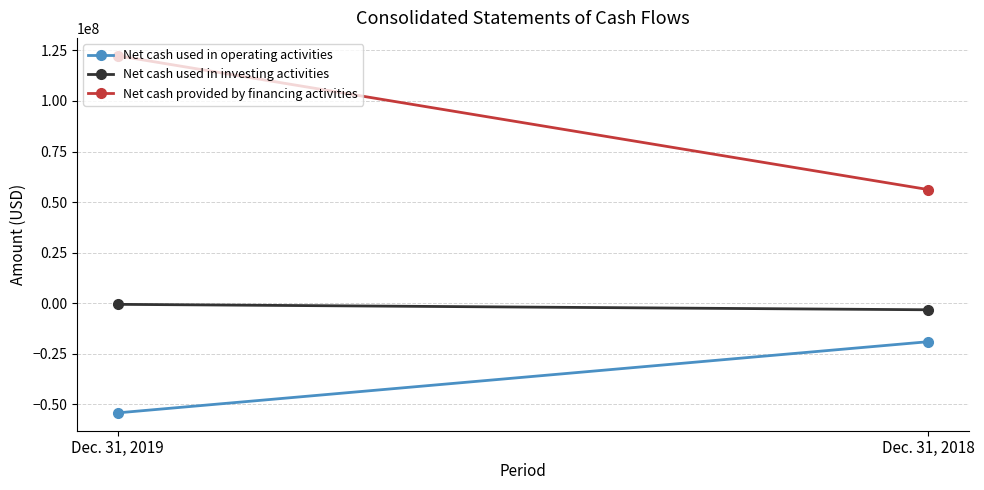

Reading left to right, extract all data points from this chart.

Net cash used in operating activities: -54226270	-19036358
Net cash used in investing activities: -564353	-3249554
Net cash provided by financing activities: 122364004	56183330